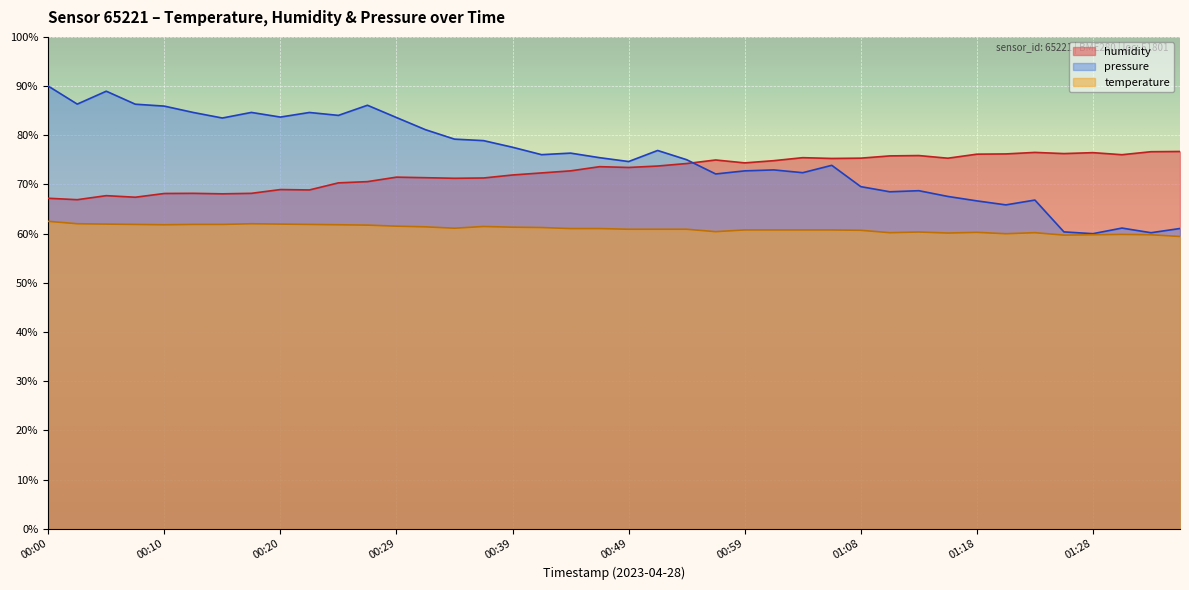

Which has a higher value, 01:18 or 00:08?

00:08